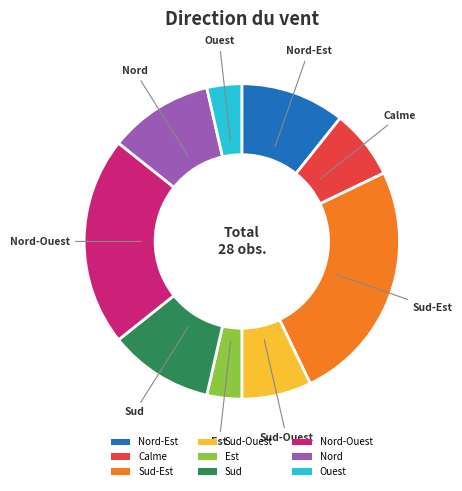

Is the sum of Ouest and Nord-Ouest greater than half?

No